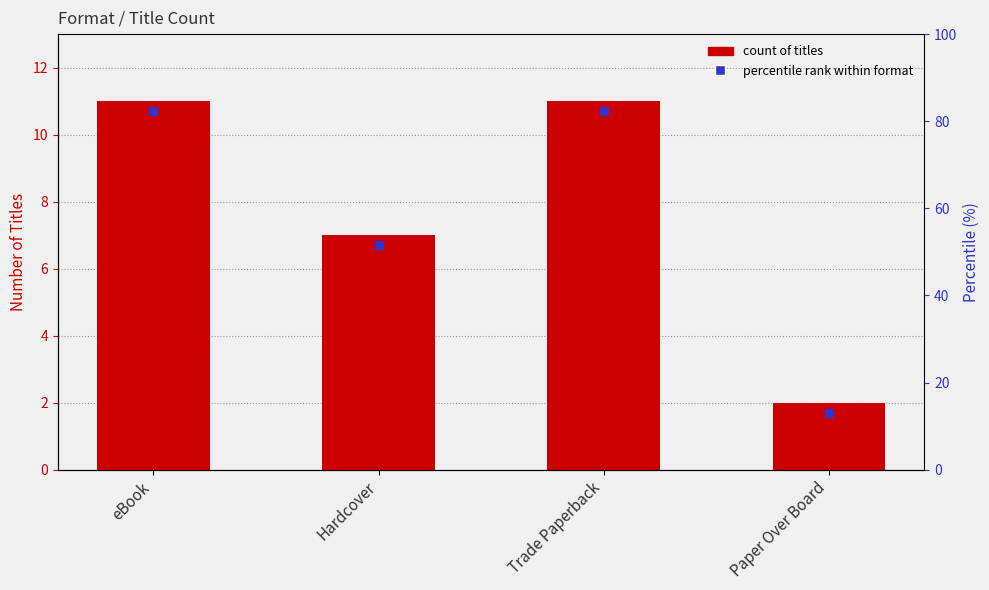

Which has a higher value, Trade Paperback or Hardcover?

Trade Paperback